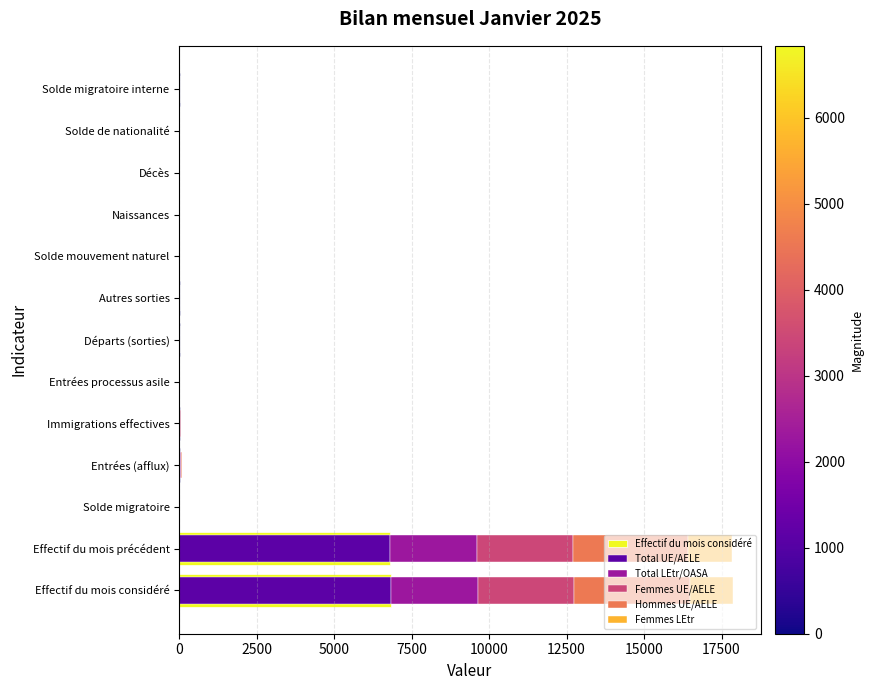

Does the chart contain any negative values?

No